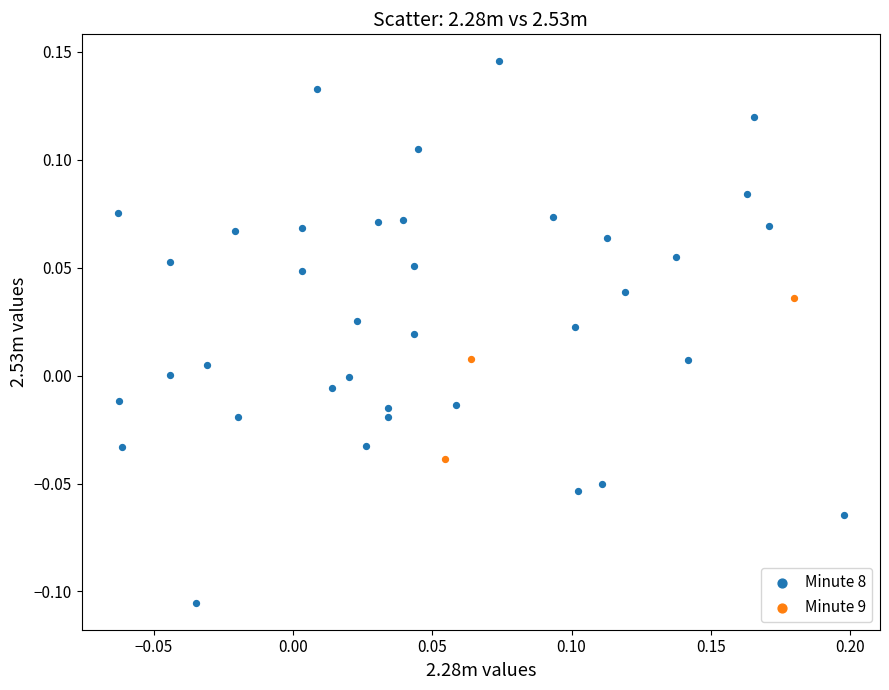

Which series contains the highest Y value?

Minute 8